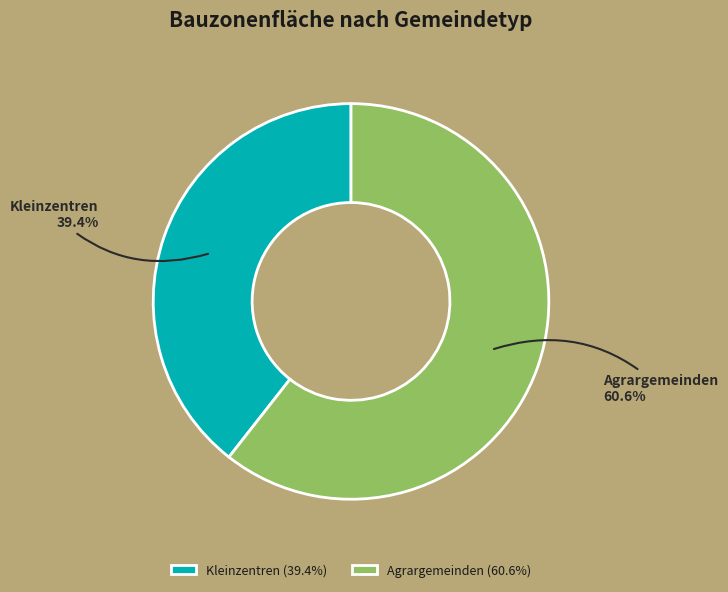

True or false: Agrargemeinden accounts for 67% of the total.

False